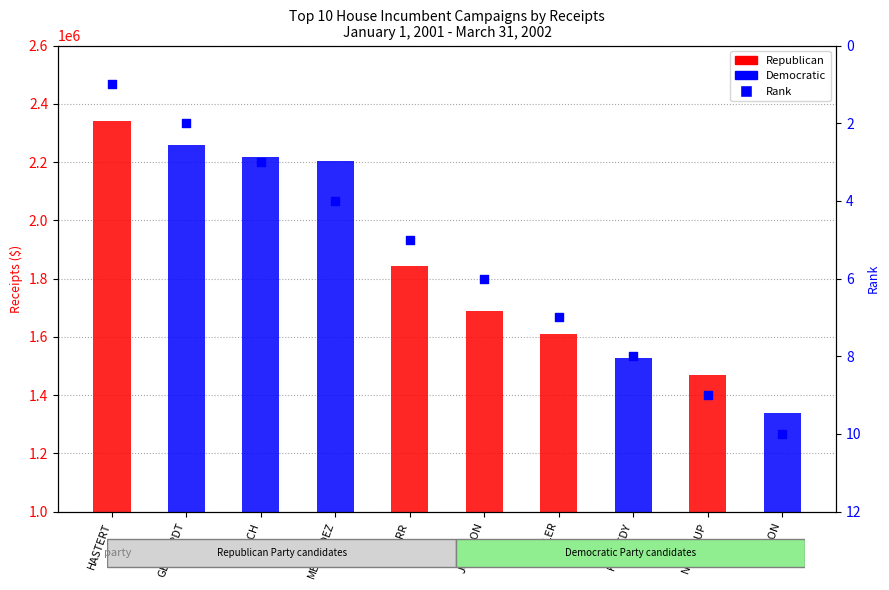

What is the ratio of the value at JOHNSON to the value at GEPHARDT?

3.0